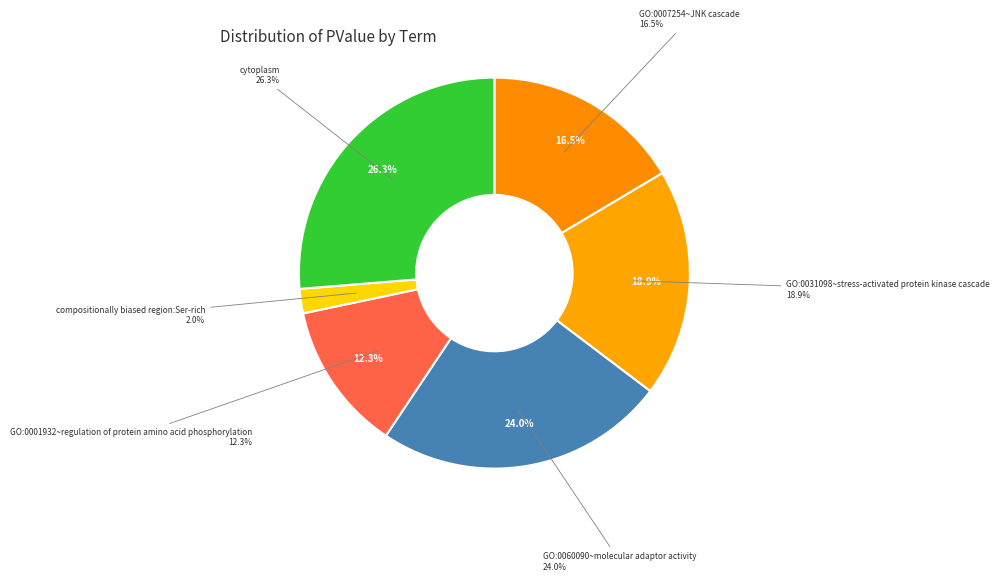

Count the number of slices in the pie.

6